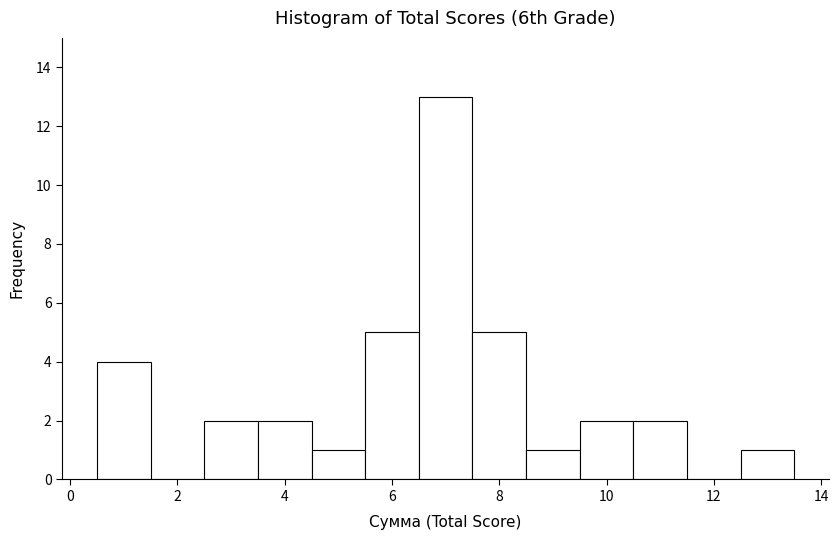

How tall is the bar that spans 2.5 to 3.5 on the x-axis? Neither the bar edges nor the heights are printed on the chart, so give them approximately, as read against the axes.

2